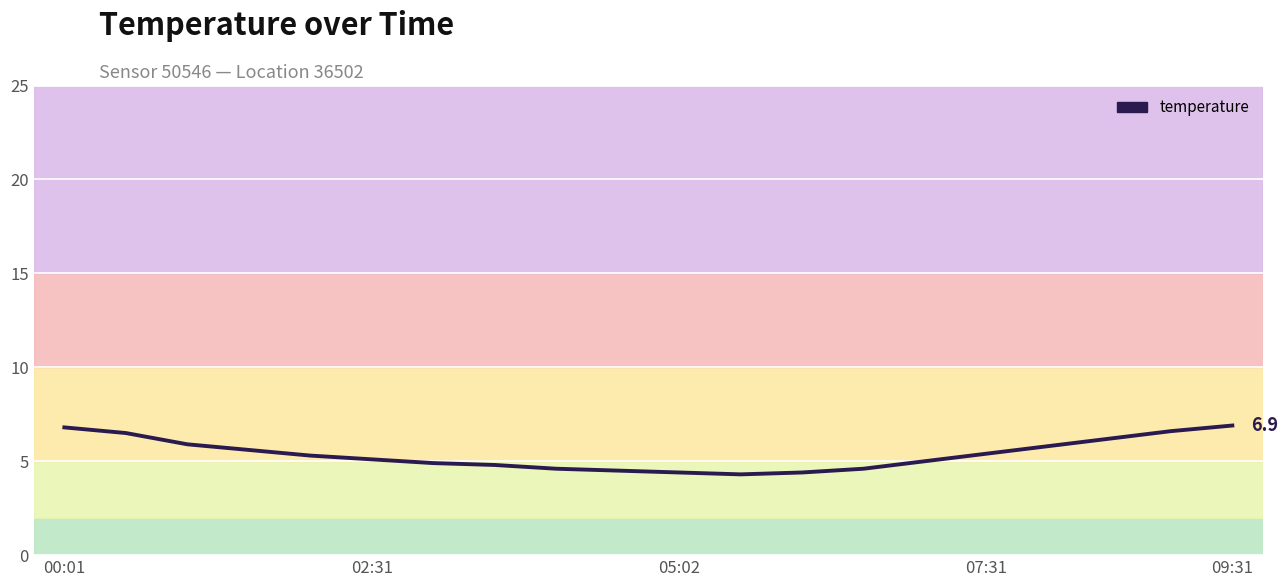

What is the difference between the maximum and minimum values?

2.6